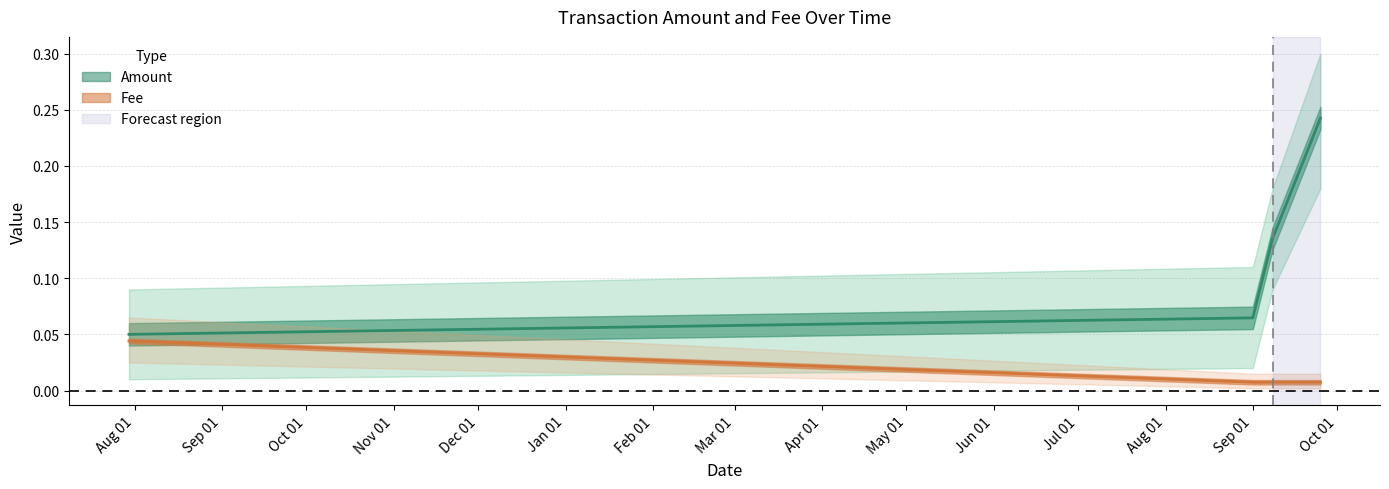

Which series has the largest total across all categories?

Amount